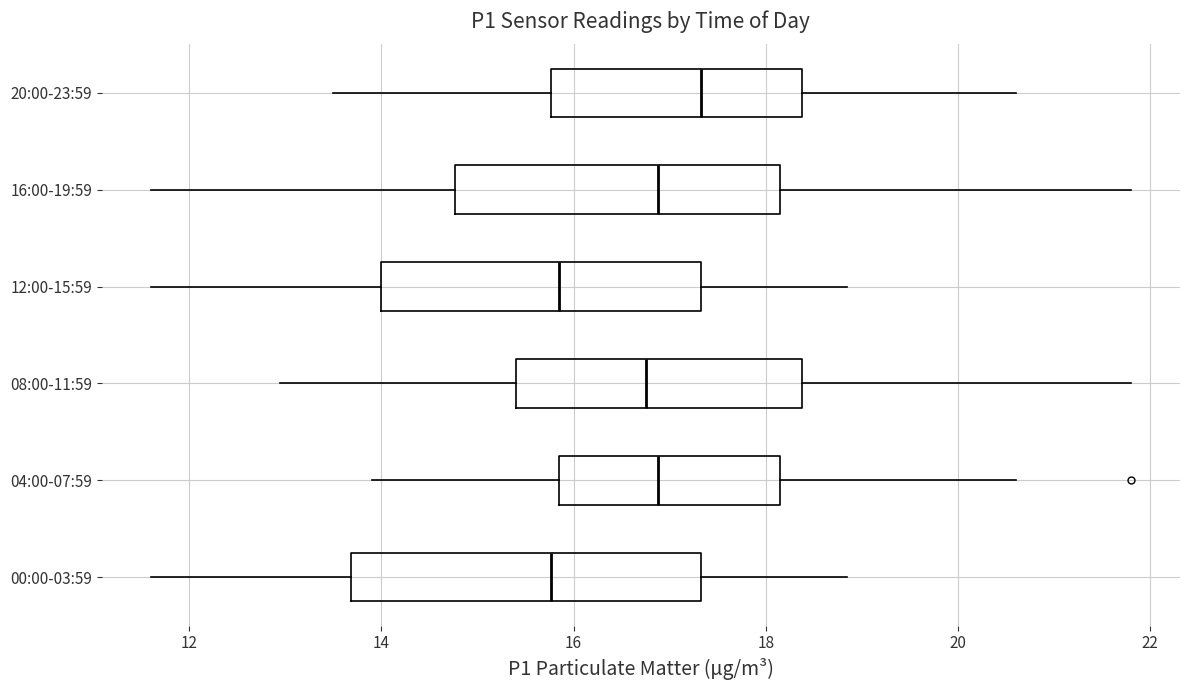

Comparing the boxes themselves (not the whiskers), which one is the widest?

00:00-03:59